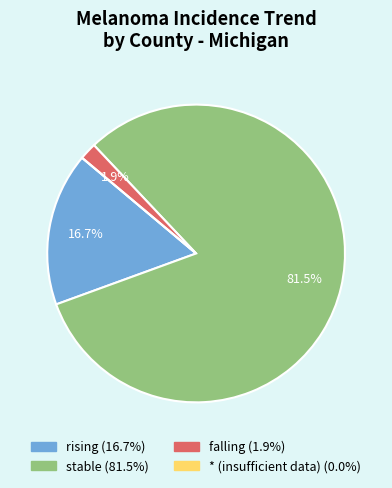

Does any single category account for the majority?

Yes